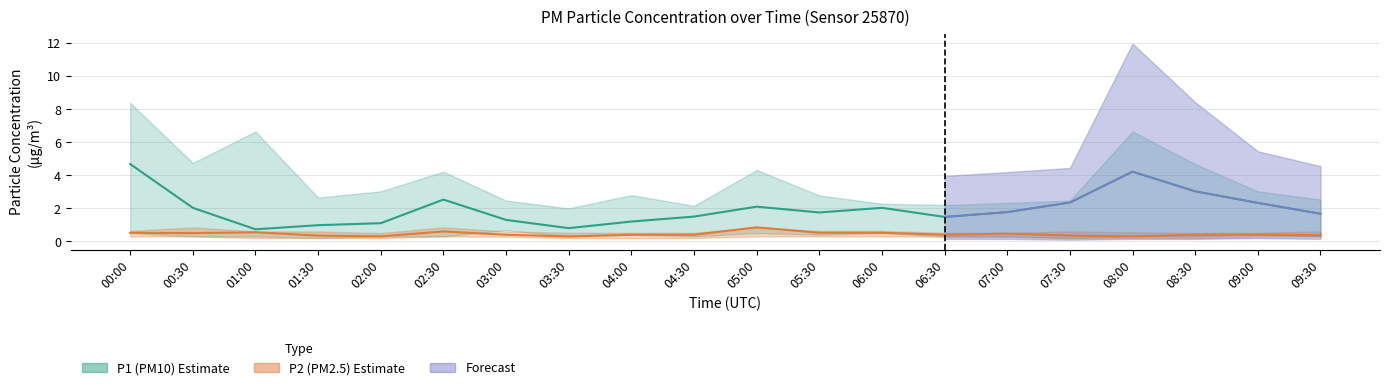

Read the P2 (PM2.5) value at 02:30.

0.6